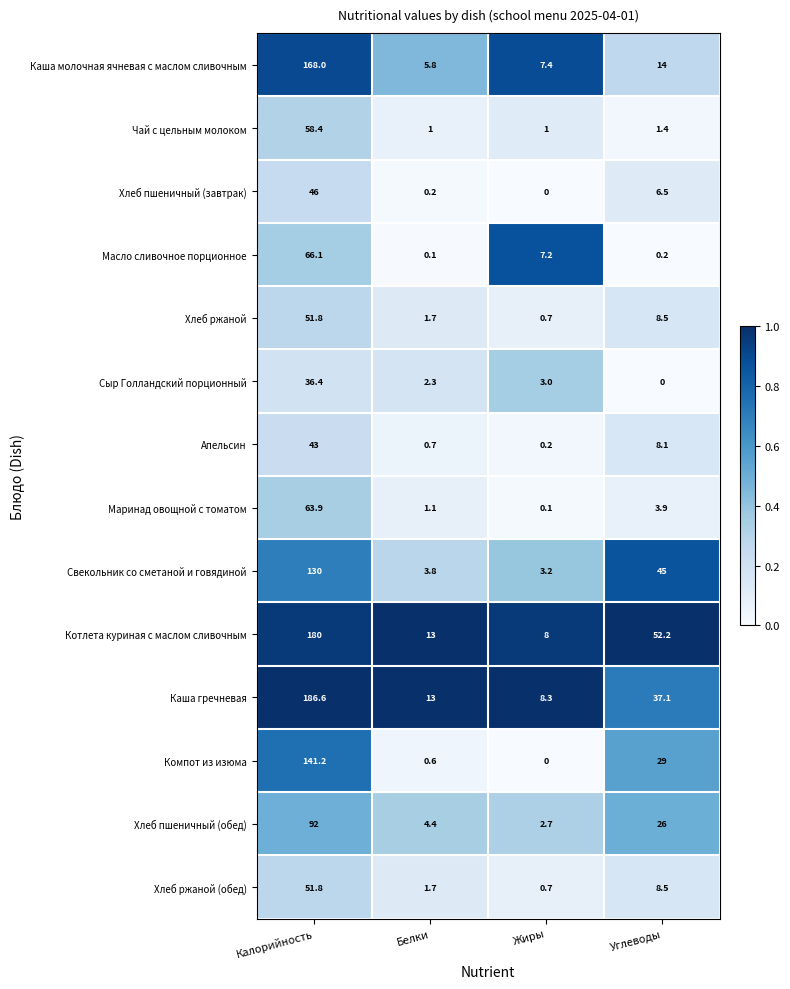

Where does the Хлеб ржаной (обед) series first go above 8?

Калорийность